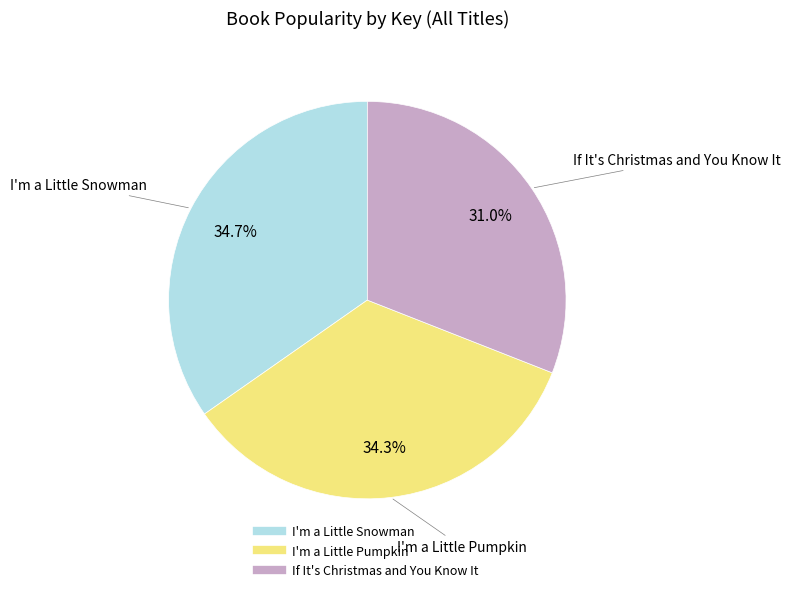

To the nearest percent, what is the average slice percentage?

33%